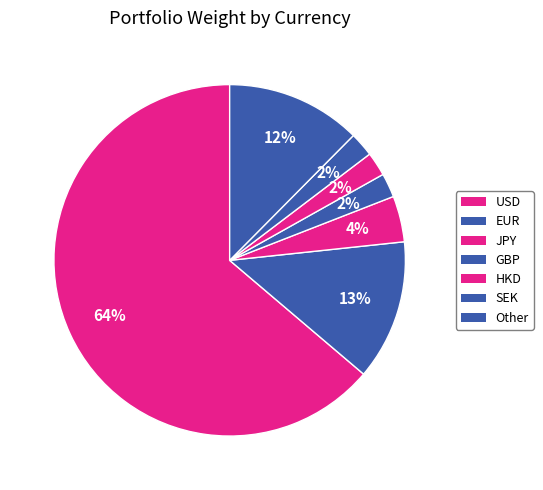

How many slices are in this pie chart?

7